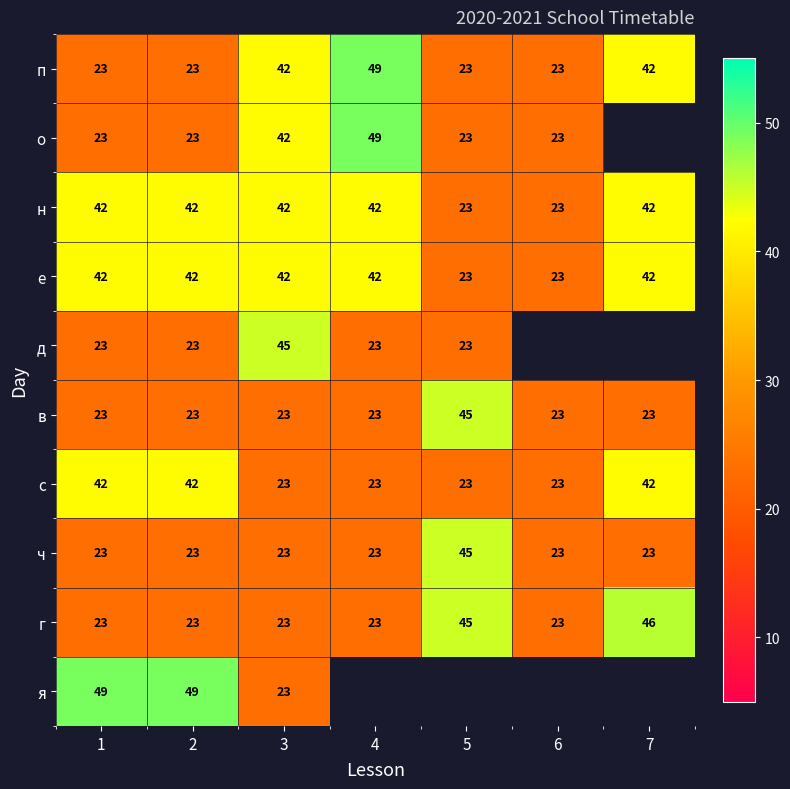

Between 1 and 6, which is larger?

1